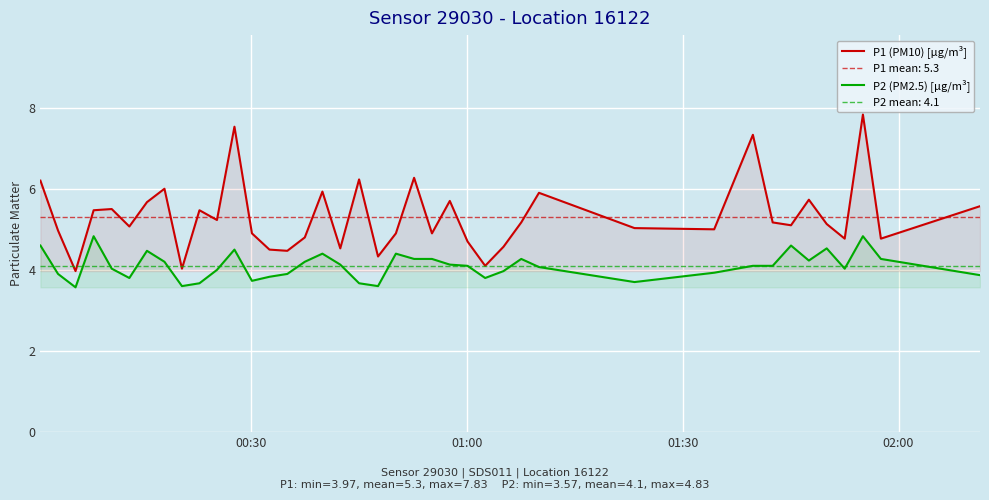

True or false: P2 (PM2.5) [µg/m³] and P1 (PM10) [µg/m³] intersect in this chart.

False